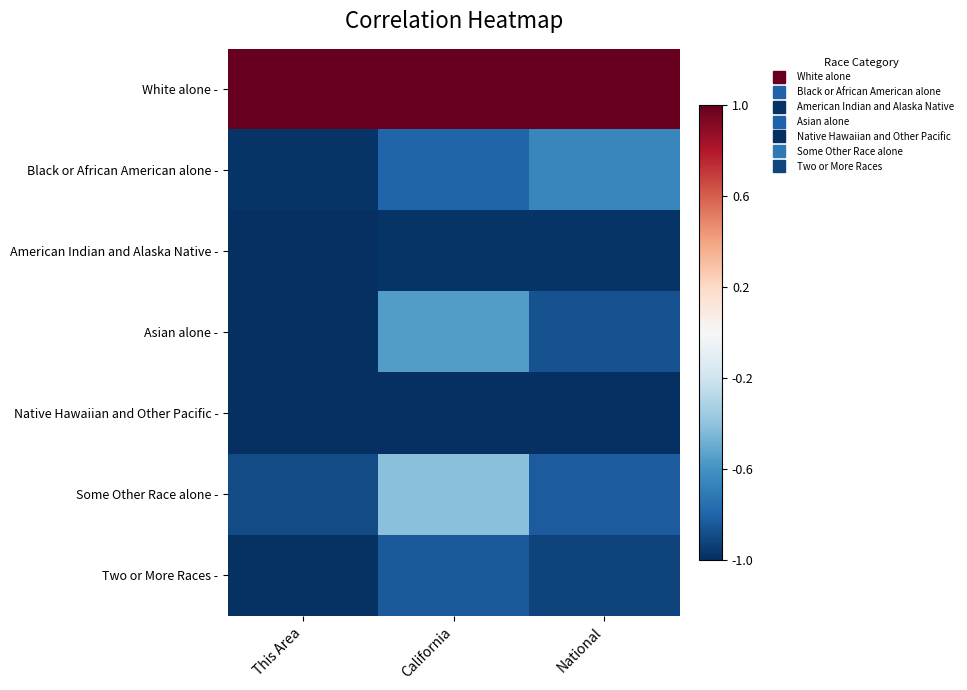

Reading left to right, what are all the values shown in this chart?

White alone -: This Area=1.0	California=1.0	National=1.0
Black or African American alone -: This Area=-1.0	California=-0.8	National=-0.7
American Indian and Alaska Native -: This Area=-1.0	California=-1.0	National=-1.0
Asian alone -: This Area=-1.0	California=-0.6	National=-0.9
Native Hawaiian and Other Pacific -: This Area=-1.0	California=-1.0	National=-1.0
Some Other Race alone -: This Area=-0.9	California=-0.4	National=-0.8
Two or More Races -: This Area=-1.0	California=-0.8	National=-0.9